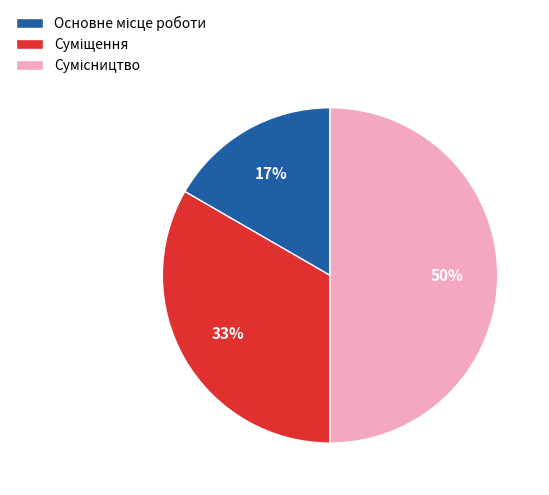

To the nearest percent, what is the difference between the largest and smallest slice percentages?

33%